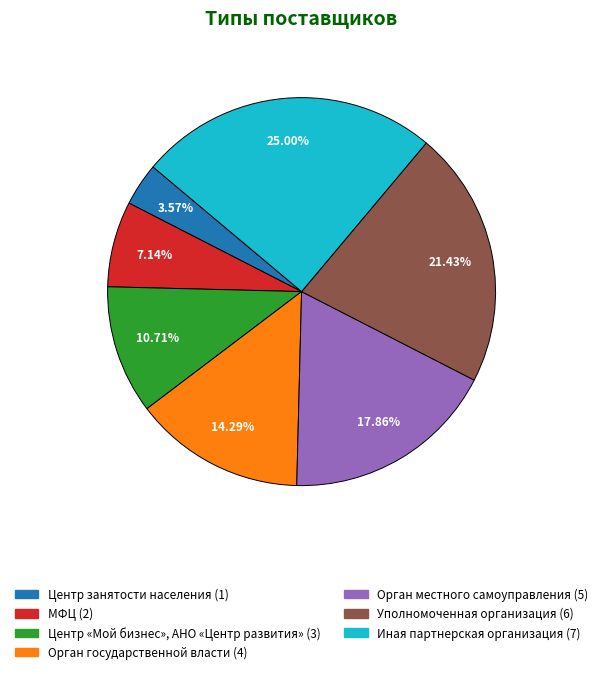

What percentage is the МФЦ slice, to the nearest percent?

7%